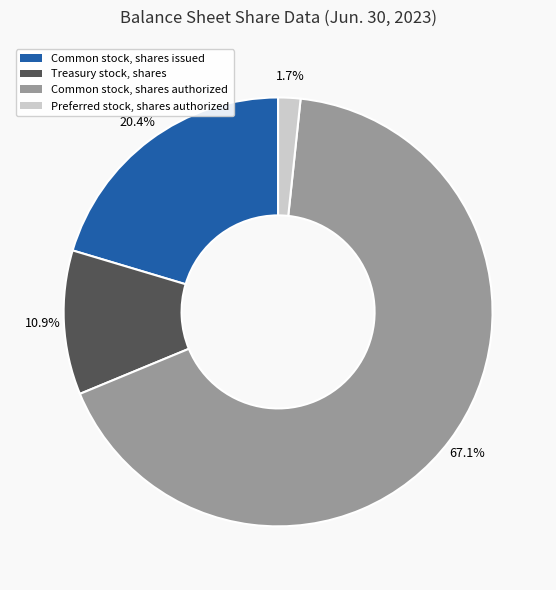

Is it true that Treasury stock, shares is 1% of the pie?

False